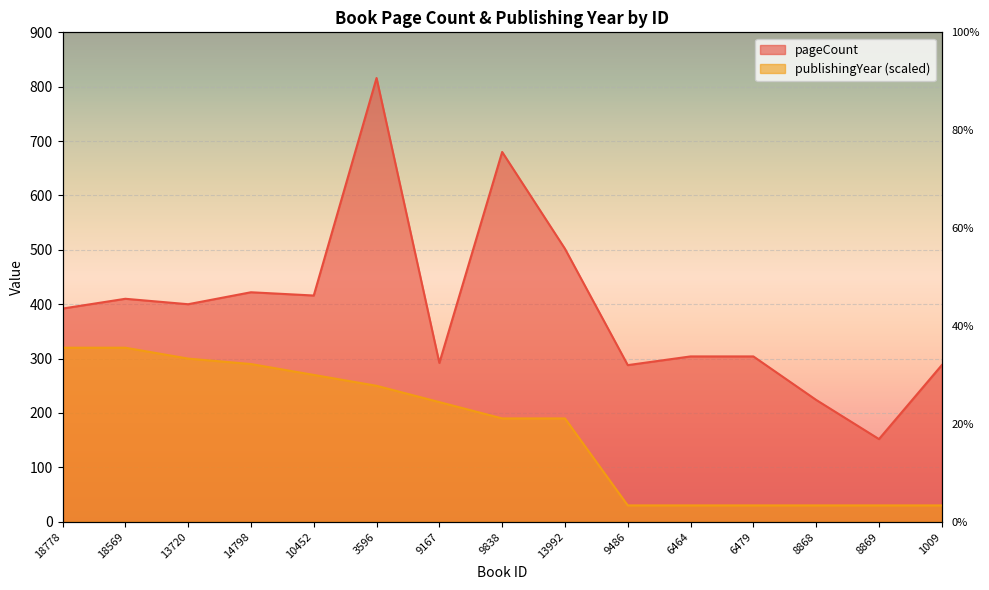

List the series in order of their overall mean, lowest first.

publishingYear, pageCount